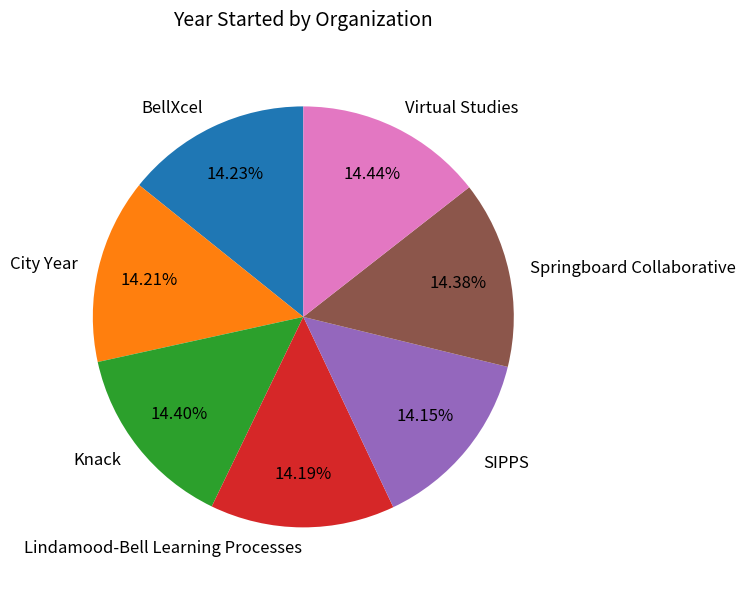

Is SIPPS the majority of the pie?

No